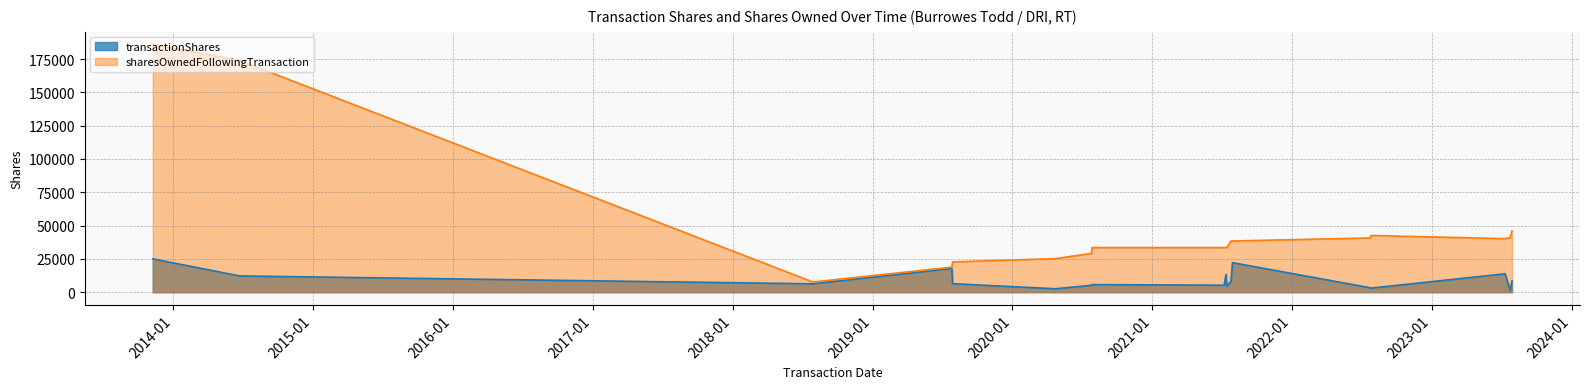

How many distinct data groups are displayed?

2